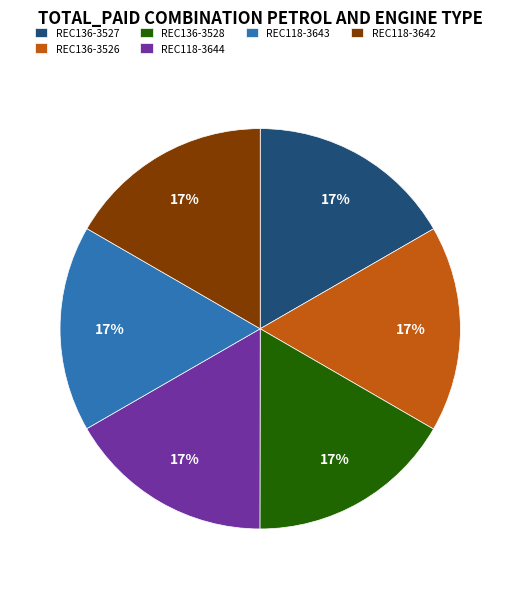

To the nearest percent, what is the combined percentage of REC118-3642 and REC118-3644?

33%